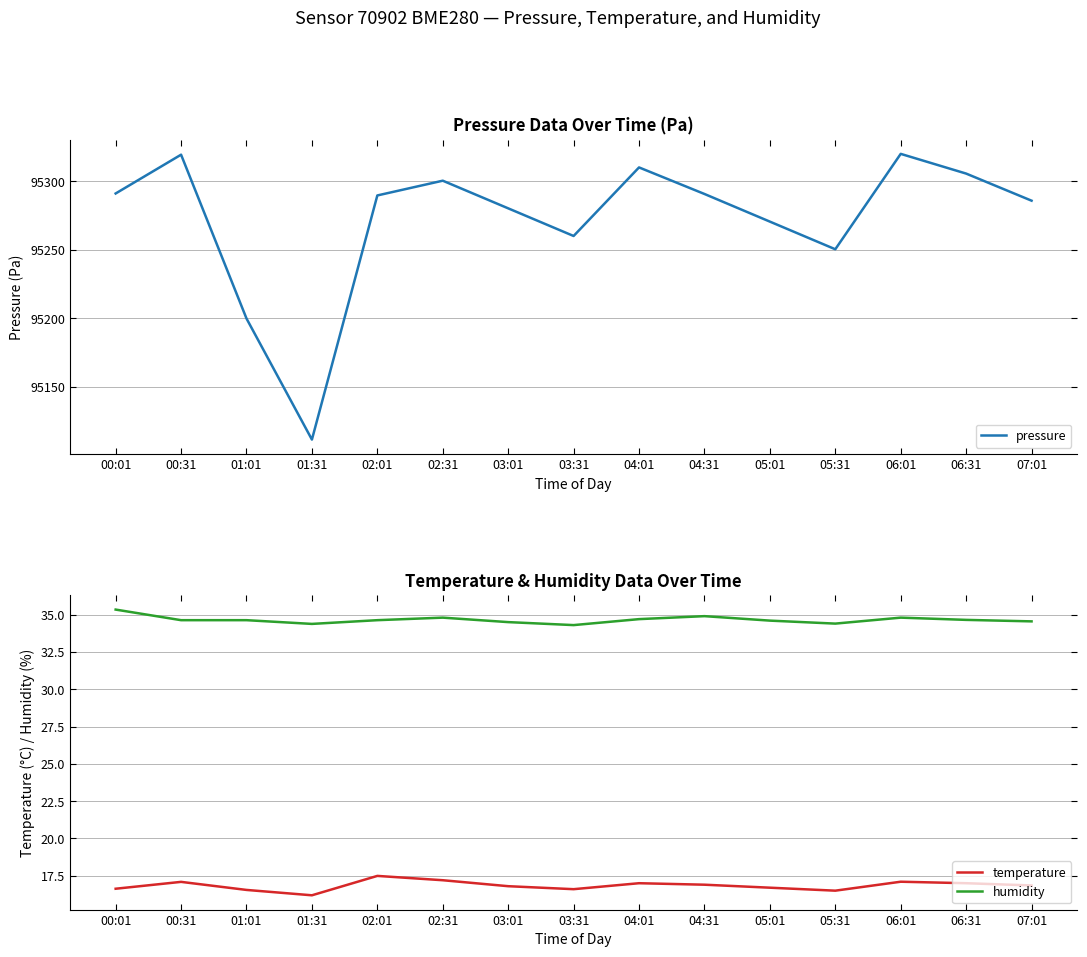

True or false: pressure has a value of 42958.4 at 06:01.

False